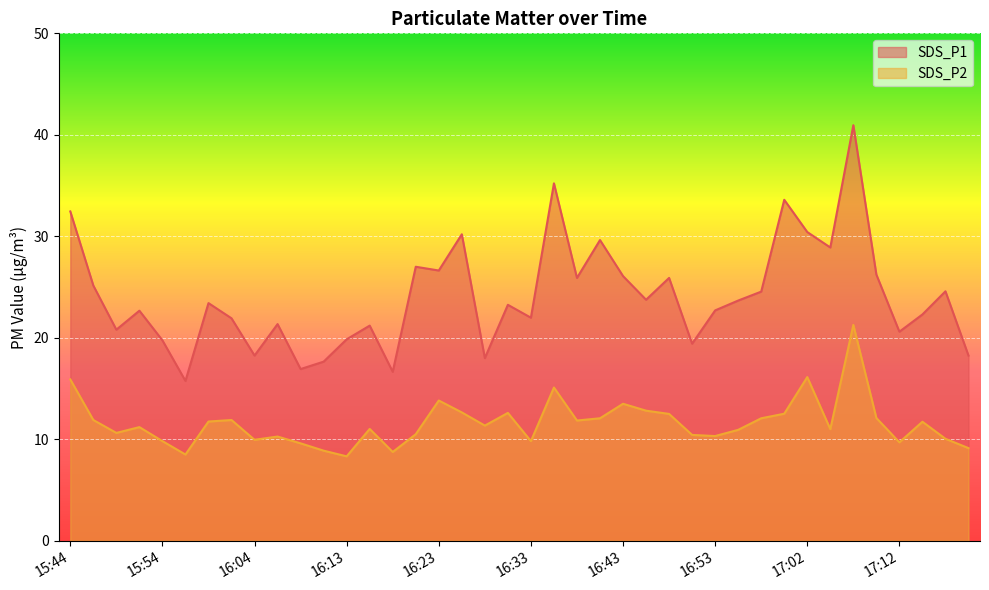

List the series in order of their peak value, lowest first.

SDS_P2, SDS_P1